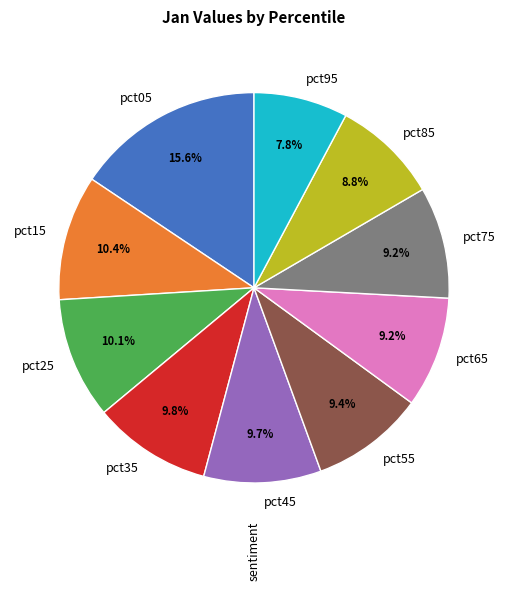

To the nearest percent, what is the difference between the largest and smallest slice percentages?

8%